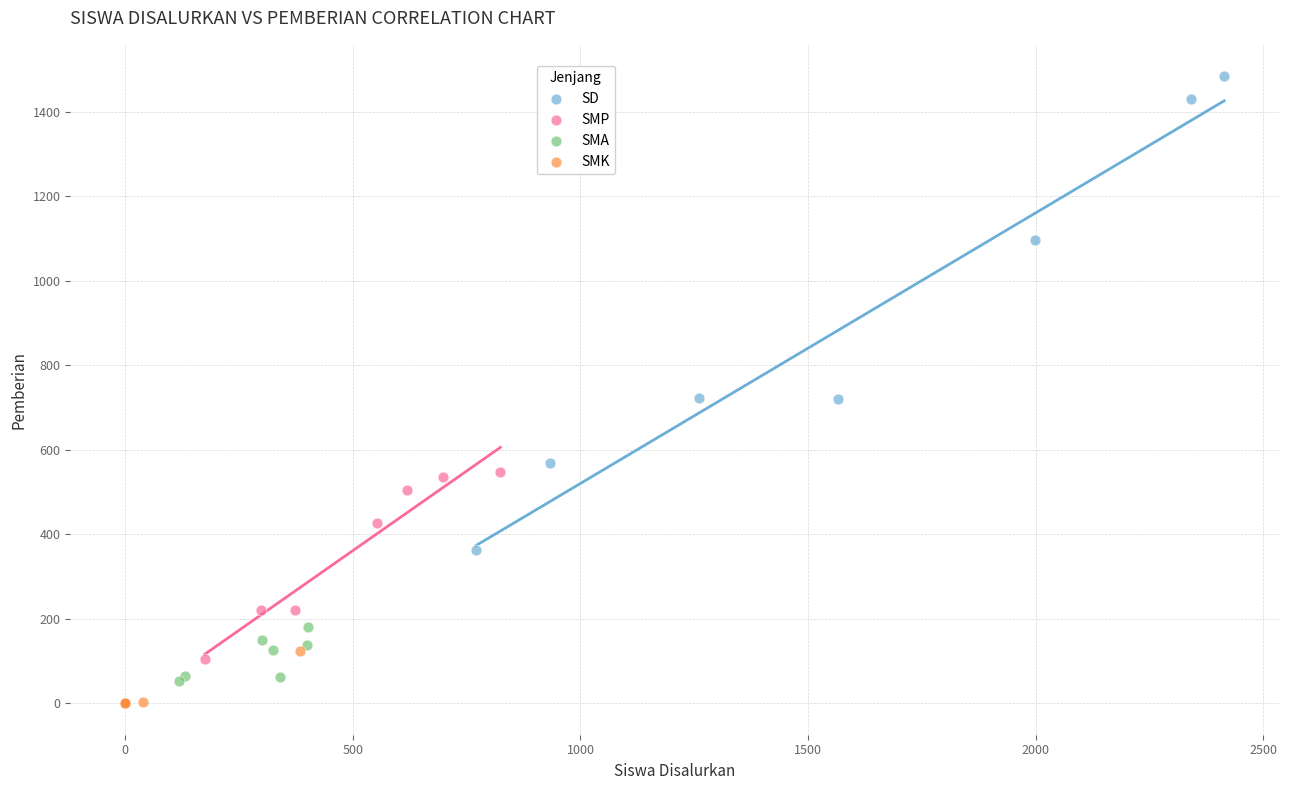

Which series contains the lowest Y value?

SMK